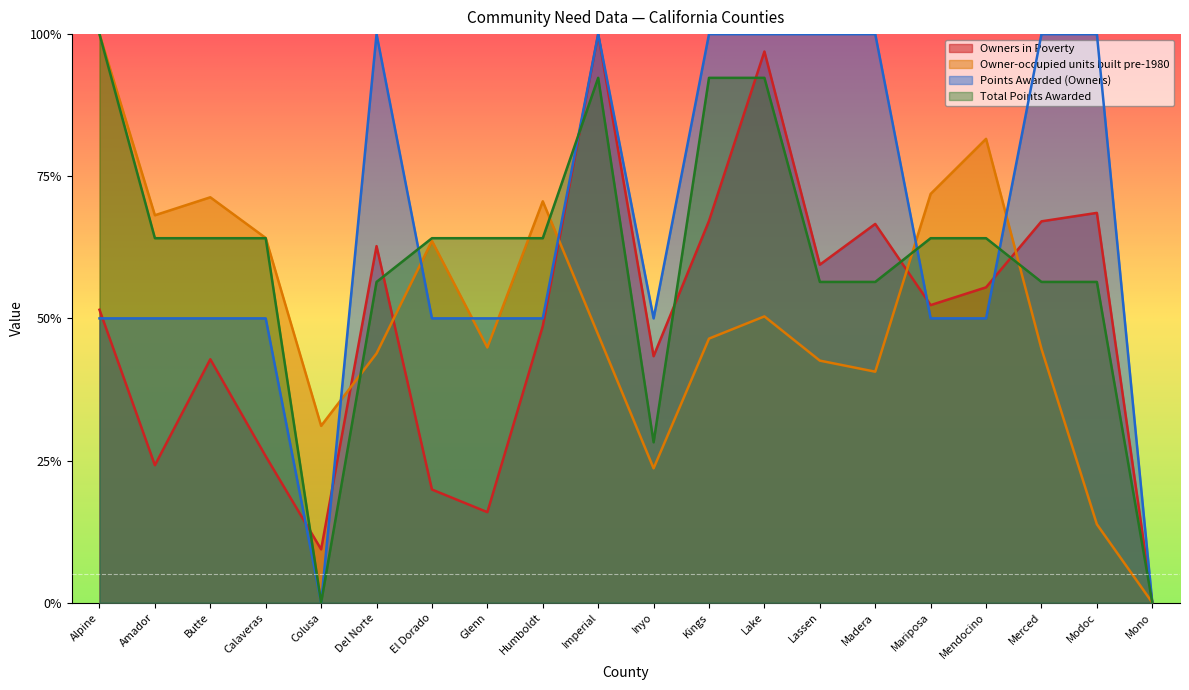

Between which two adjacent categories do Owners in Poverty and Owner-occupied units built pre-1980 first intersect?

Colusa and Del Norte